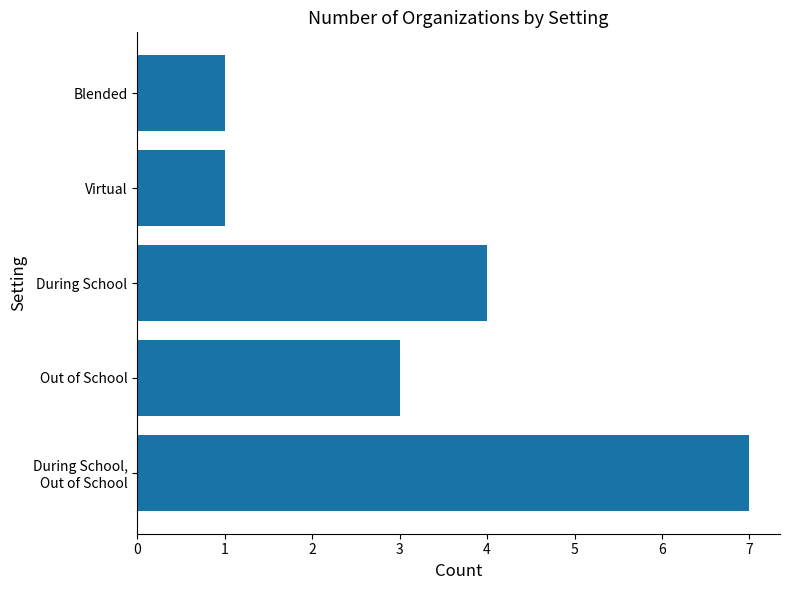

Does the chart contain any negative values?

No